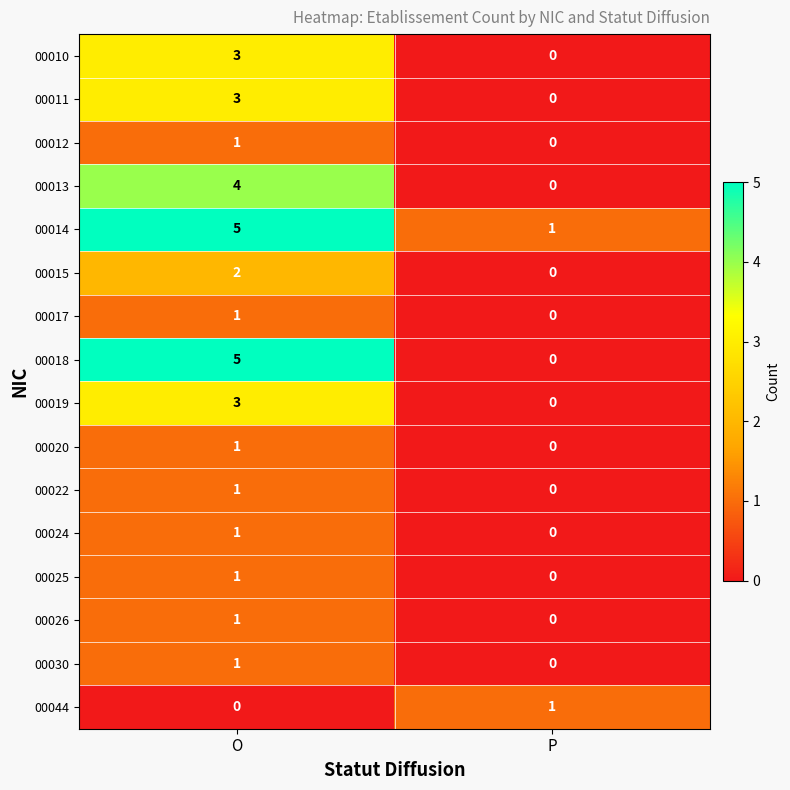

True or false: 00026 has a value of 0 at O.

False